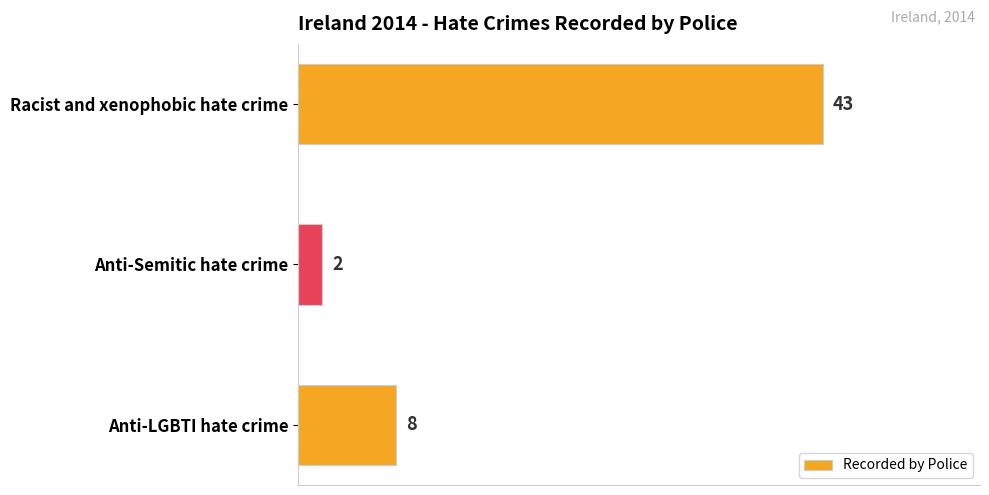

What is the value of the 1st bar from the top?

43